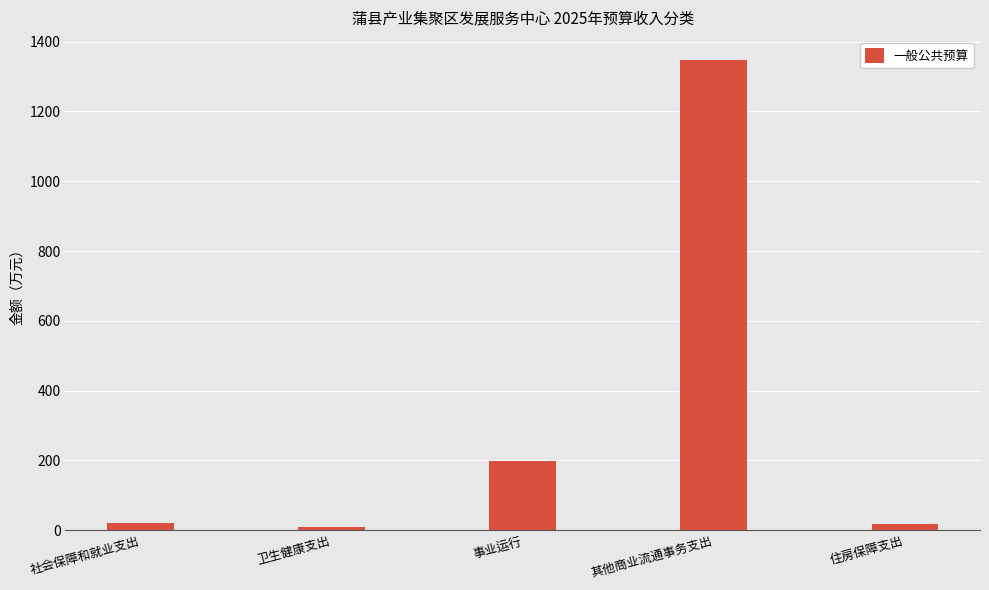

At which category does the chart reach its peak across all series?

其他商业流通事务支出